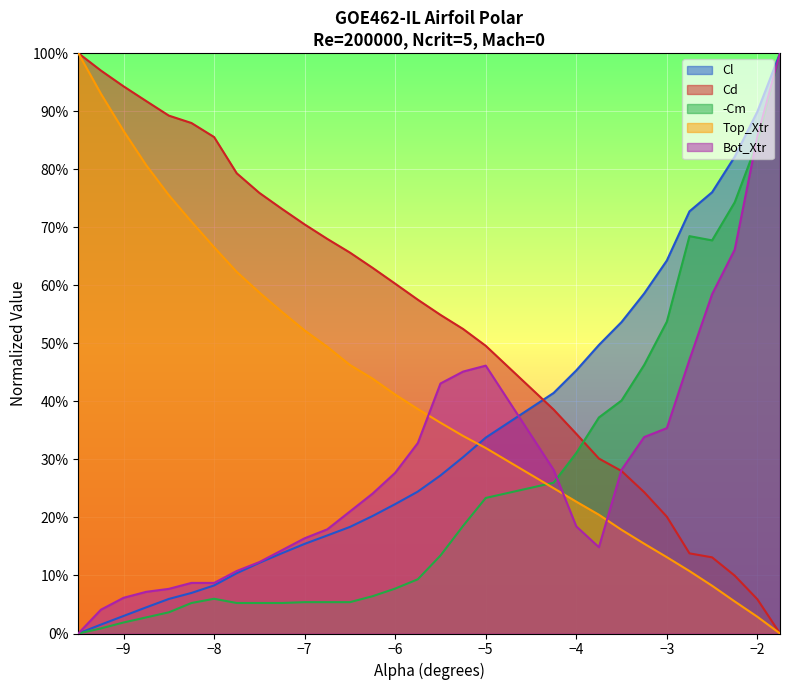

At how many categories does at least one series exceed 0?

30